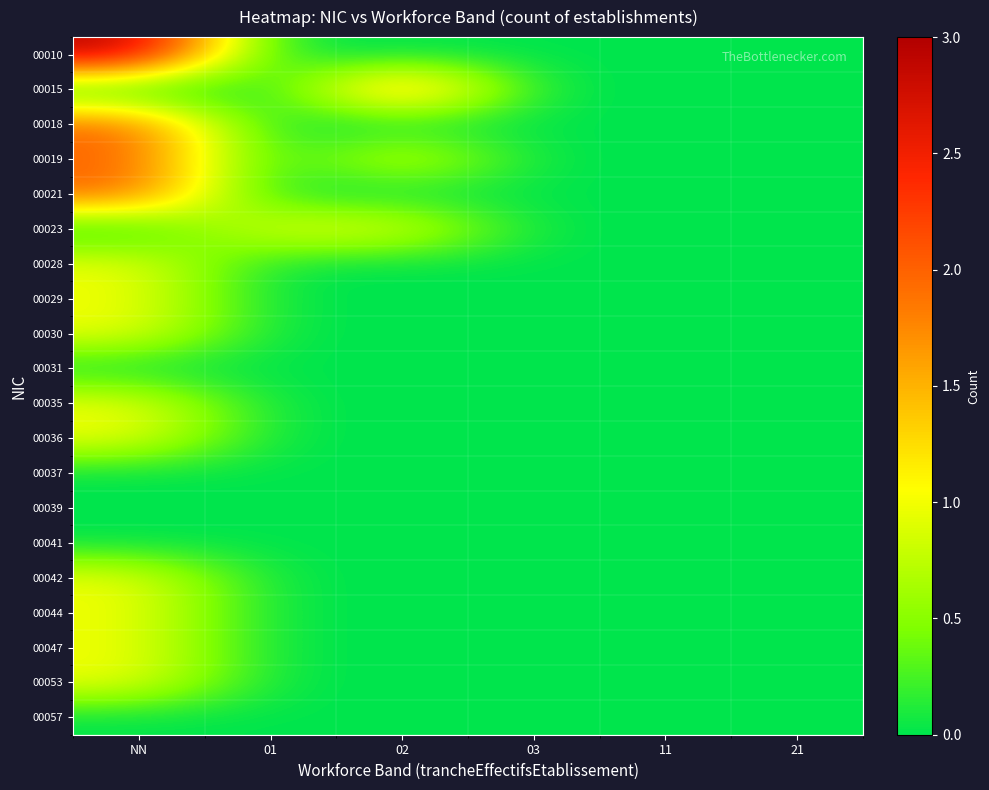

Rank the series at 11 from highest to lowest value.

00010, 00015, 00018, 00019, 00021, 00023, 00028, 00029, 00030, 00031, 00035, 00036, 00037, 00039, 00041, 00042, 00044, 00047, 00053, 00057